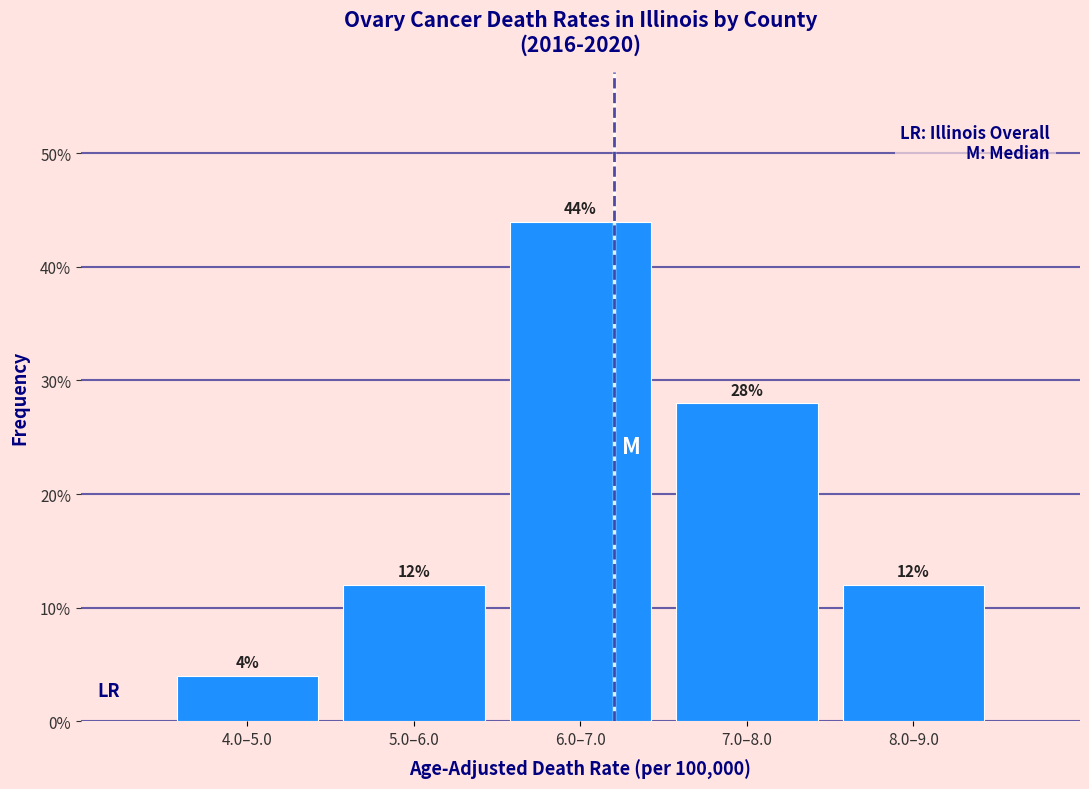

Reading left to right, what are all the values shown in this chart?

4.0–5.0=4.0	5.0–6.0=12.0	6.0–7.0=44.0	7.0–8.0=28.0	8.0–9.0=12.0